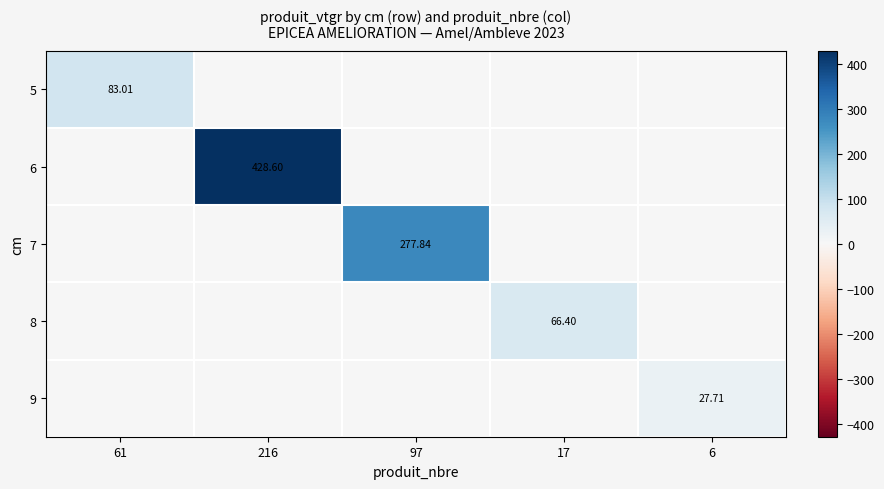

Count the number of data series in this chart.

5